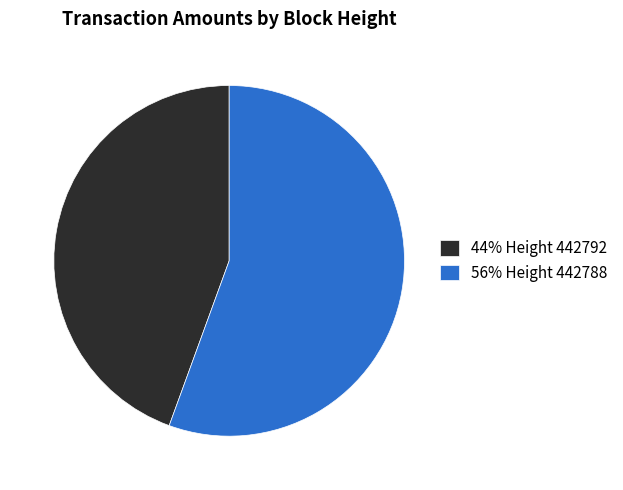

Rank the categories by value from highest to lowest.

56% Height 442788, 44% Height 442792